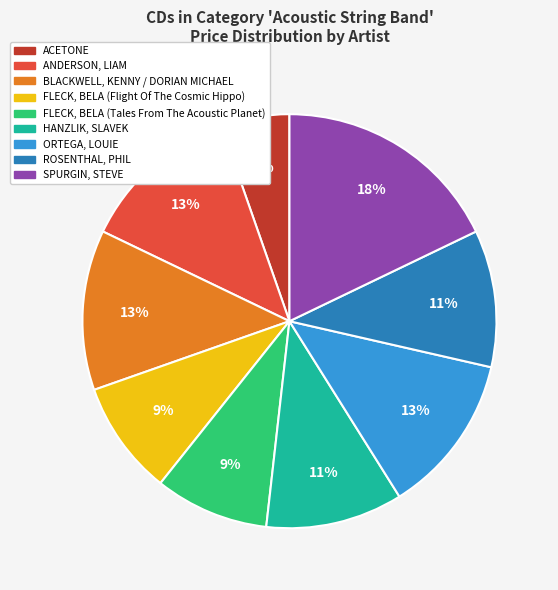

To the nearest percent, what portion does SPURGIN, STEVE represent?

18%